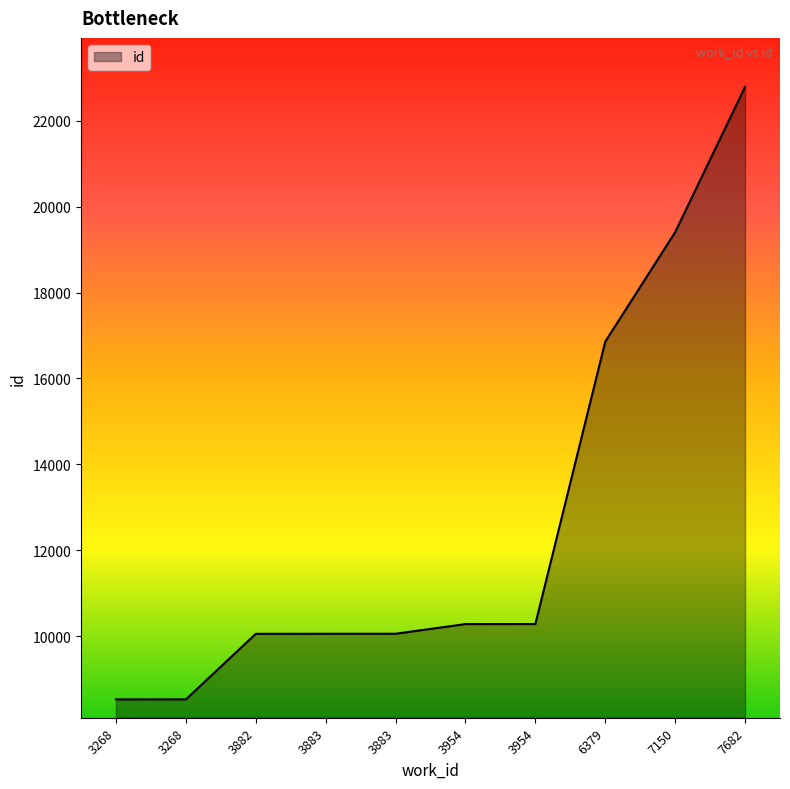

What is the sum of the values at 3268 and 3954?

18809